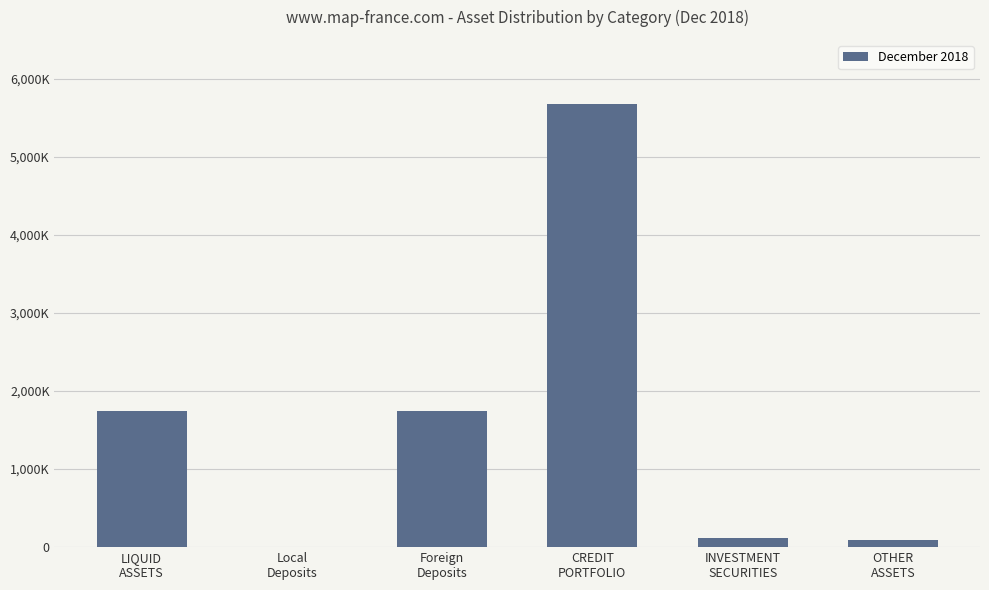

Are the bars horizontal?

No